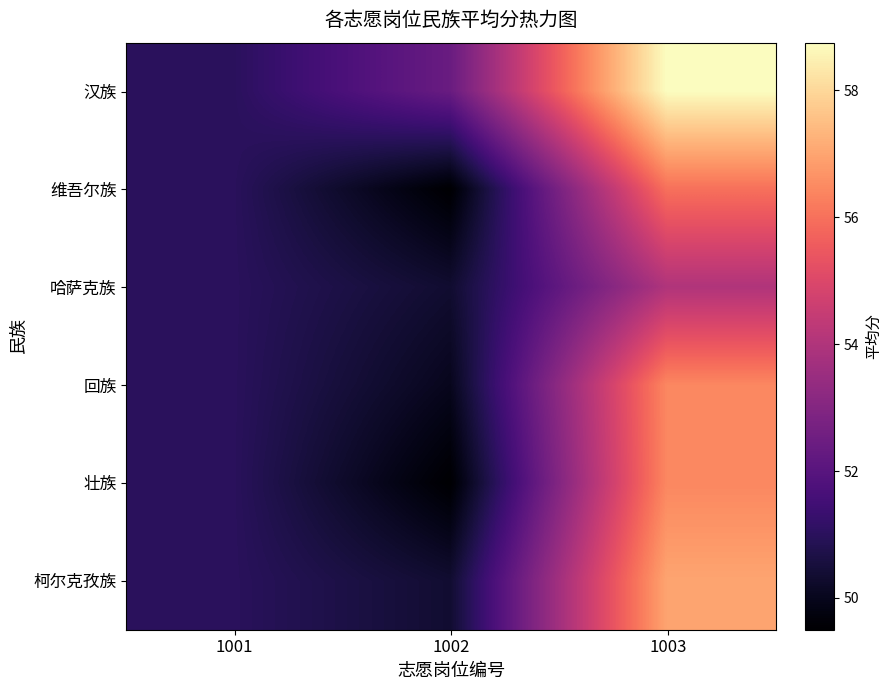

At how many categories does at least one series exceed 52?

2